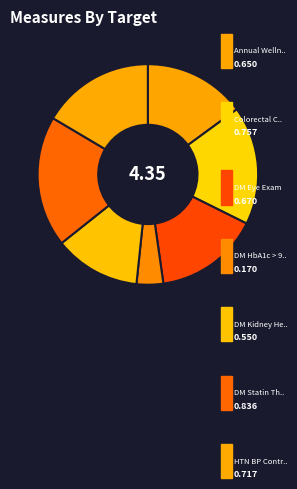

To the nearest percent, what is the difference between the largest and smallest slice percentages?

15%